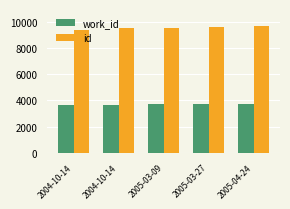

What is the maximum value shown in the chart?

9670